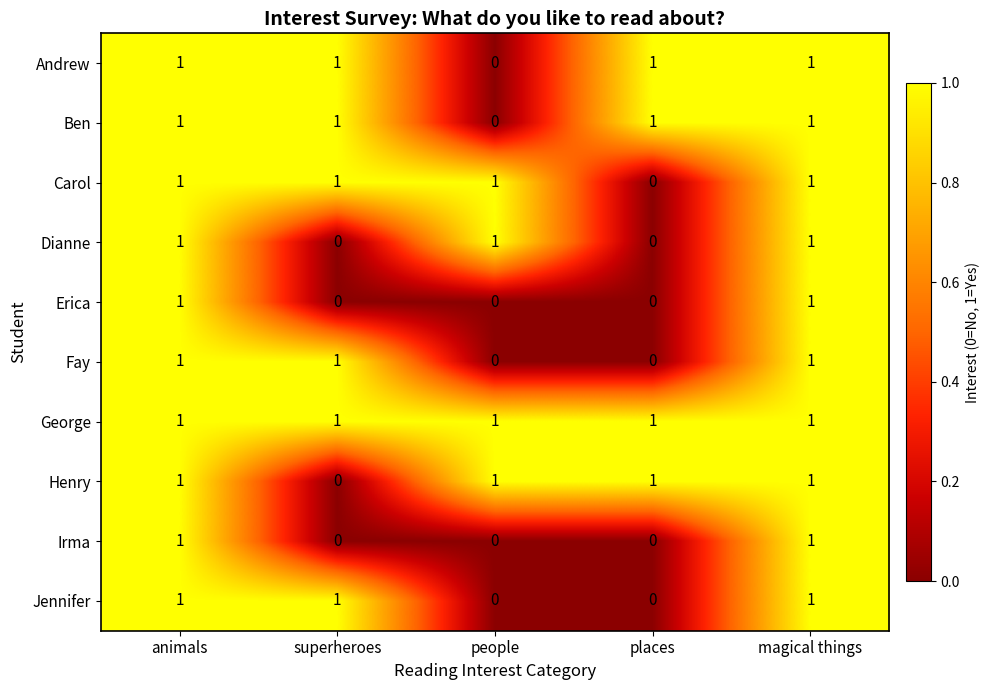

True or false: Henry has a value of 2 at animals.

False